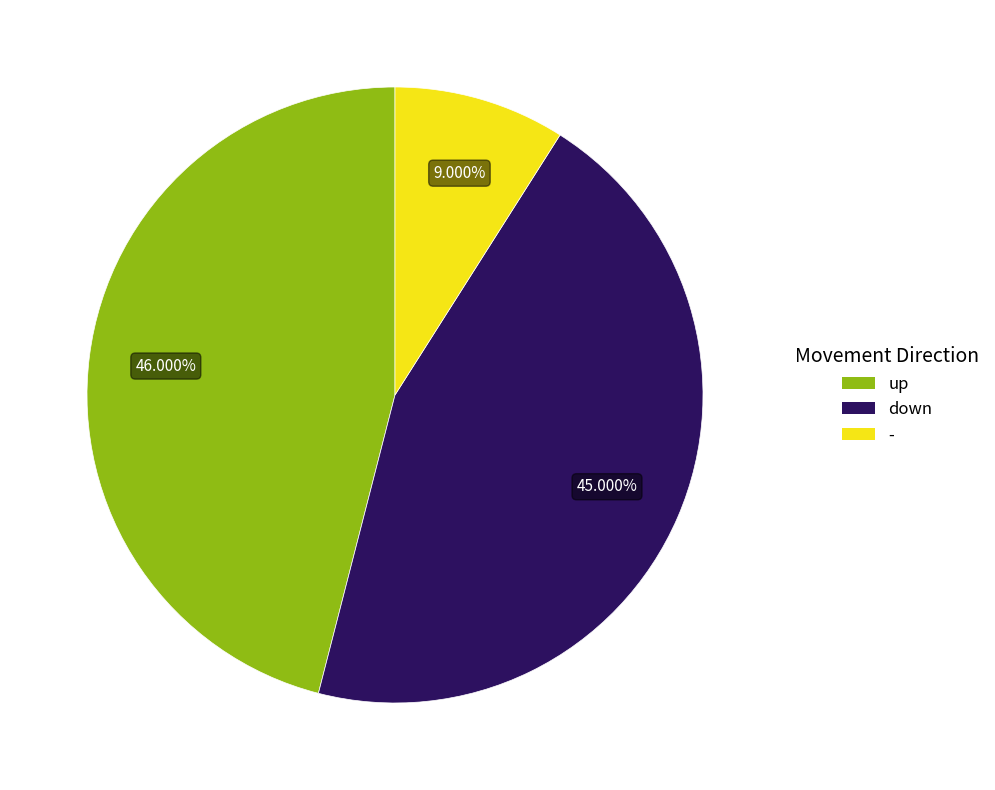

Rank the categories by value from highest to lowest.

up, down, -